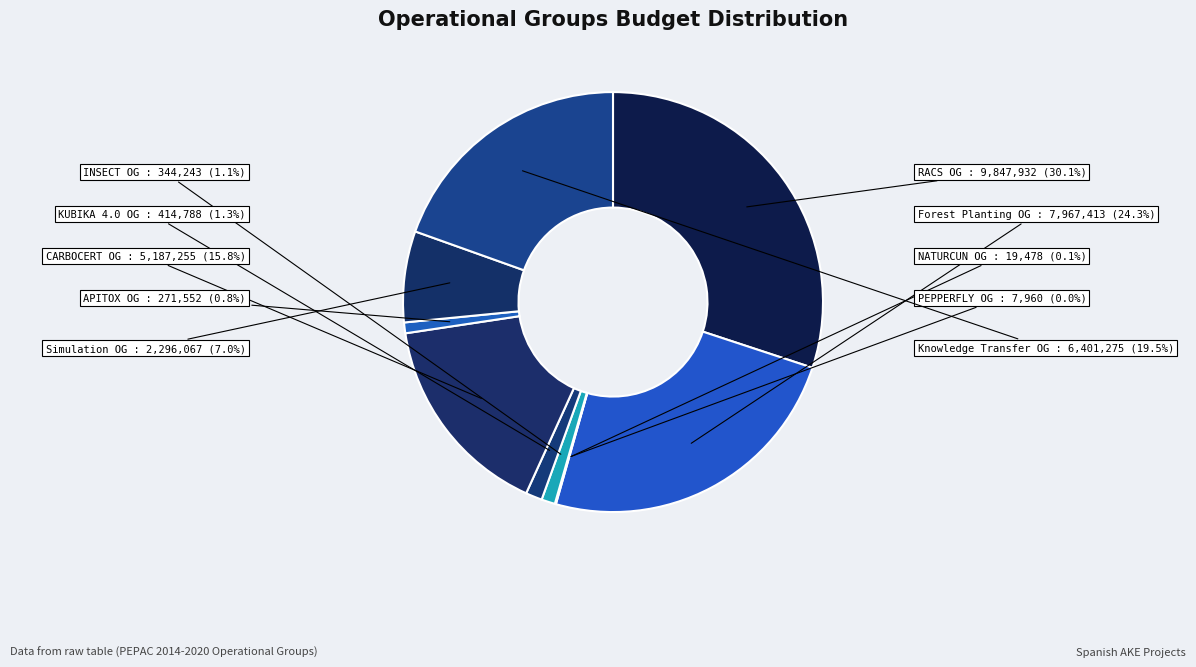

Which slice is the smallest?

Operational Group PEPPERFLY